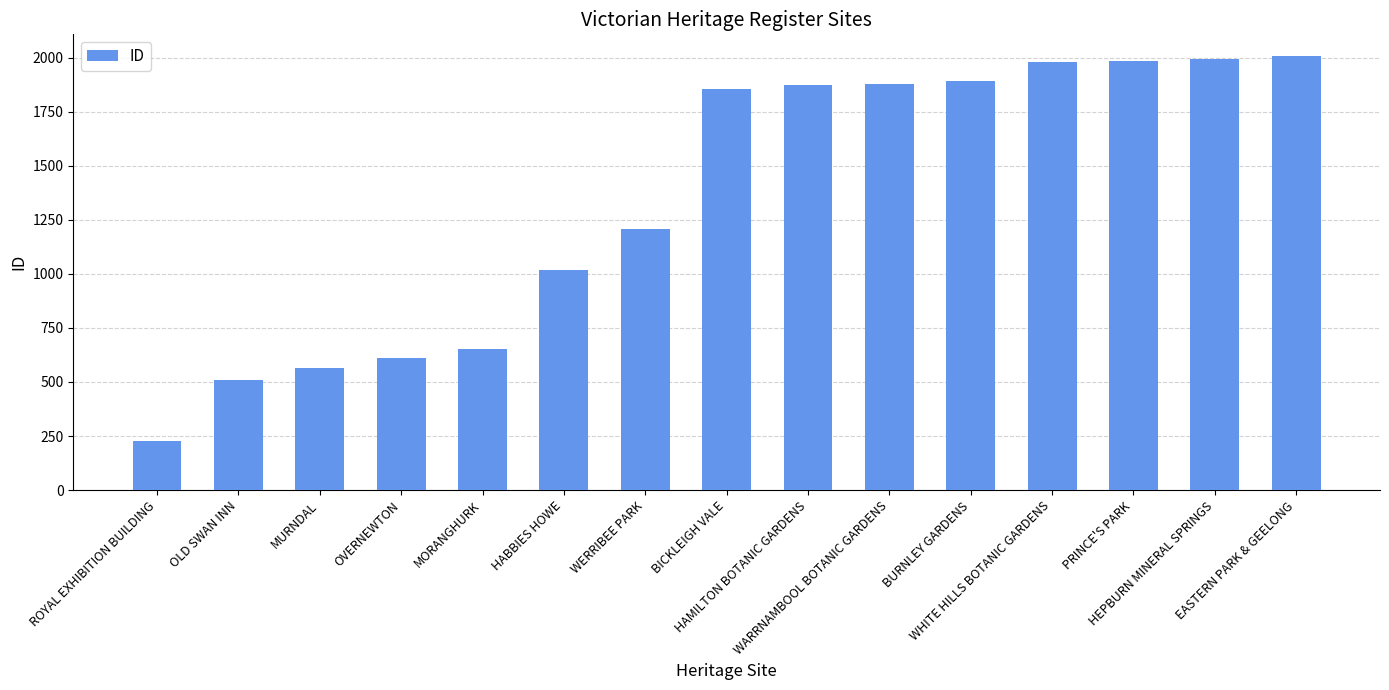

How many series are shown in this chart?

1